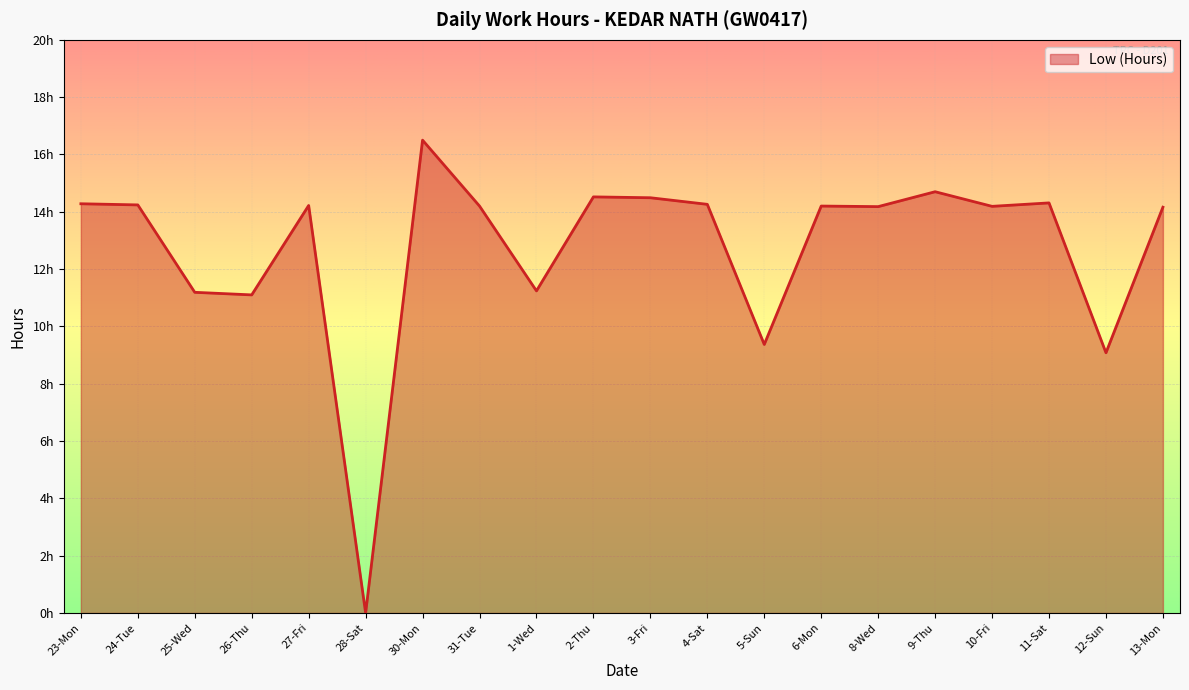

Is it true that the value at 12-Sun is 3.2?

False